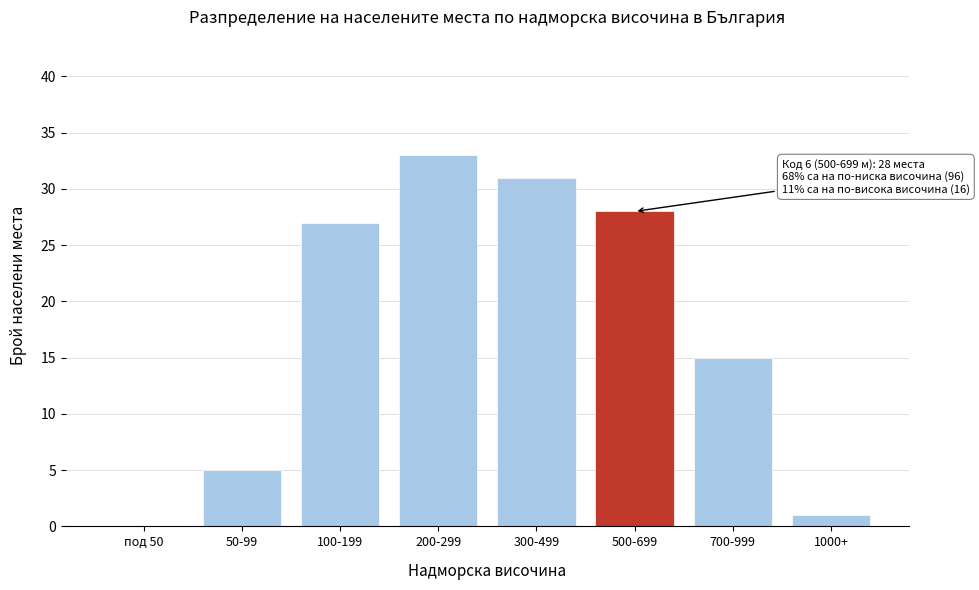

Reading left to right, extract all data points from this chart.

под 50=0	50-99=5	100-199=27	200-299=33	300-499=31	500-699=28	700-999=15	1000+=1